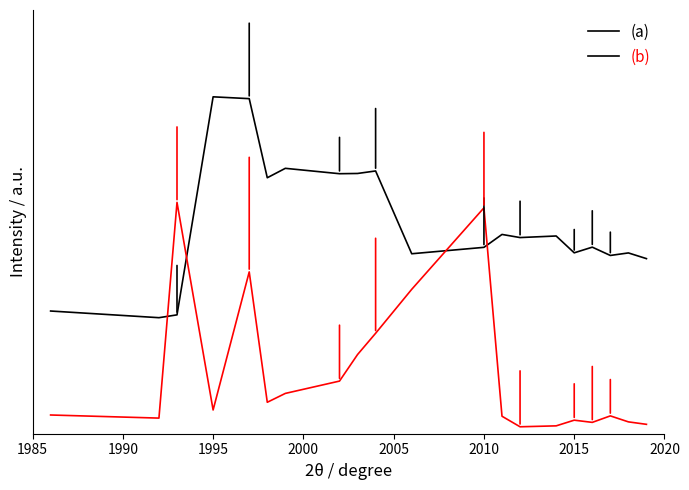

Does the chart have visible grid lines?

No